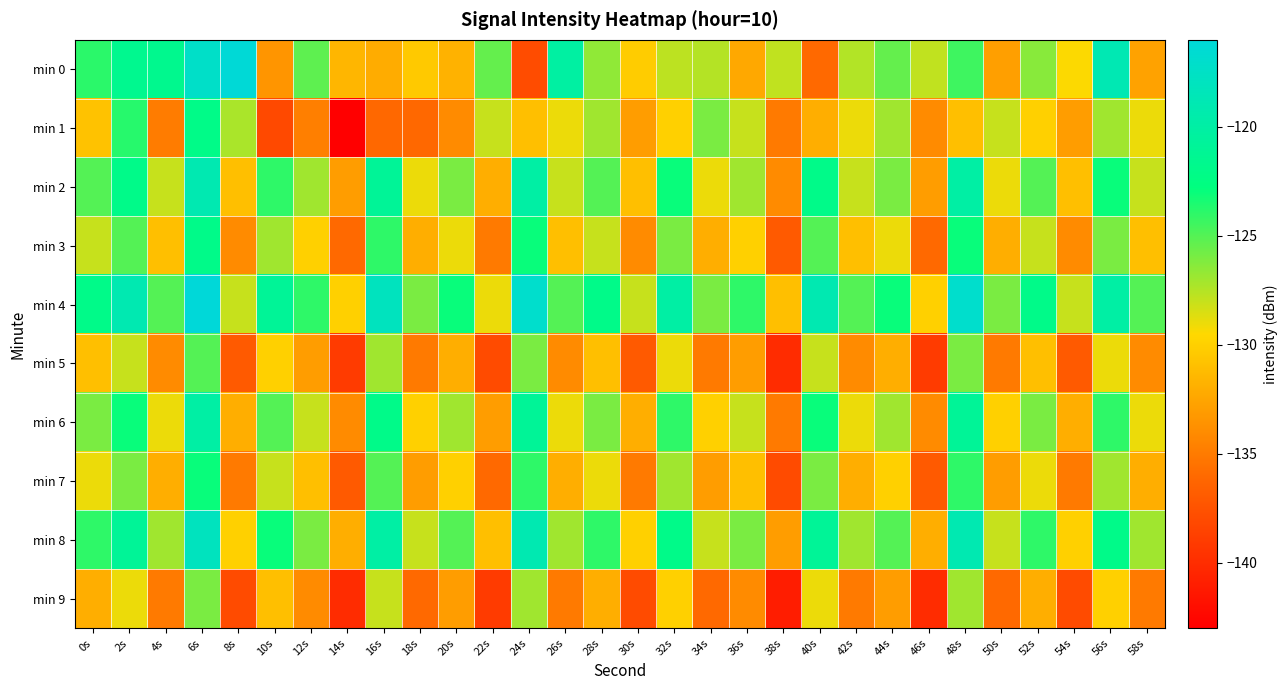

Which category has the lowest value across all series?

14s